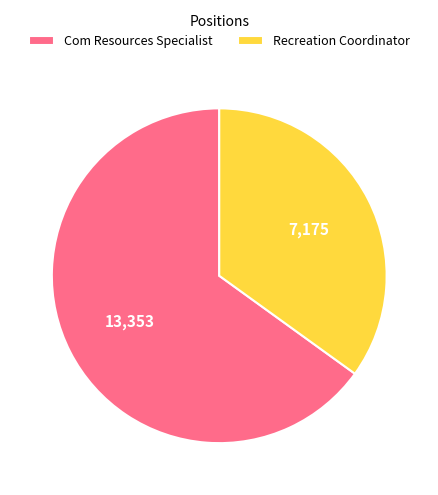

How many segments does this pie chart have?

2